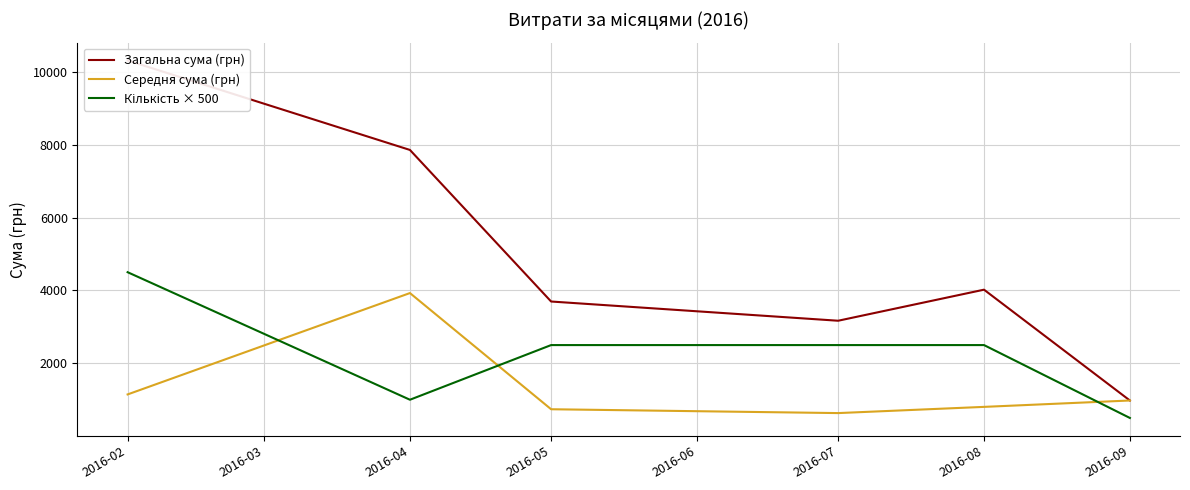

Does the chart have visible grid lines?

Yes